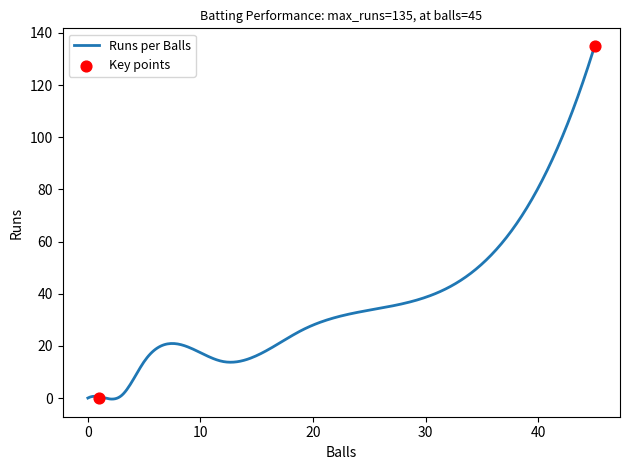

Which series has the largest total across all categories?

Runs